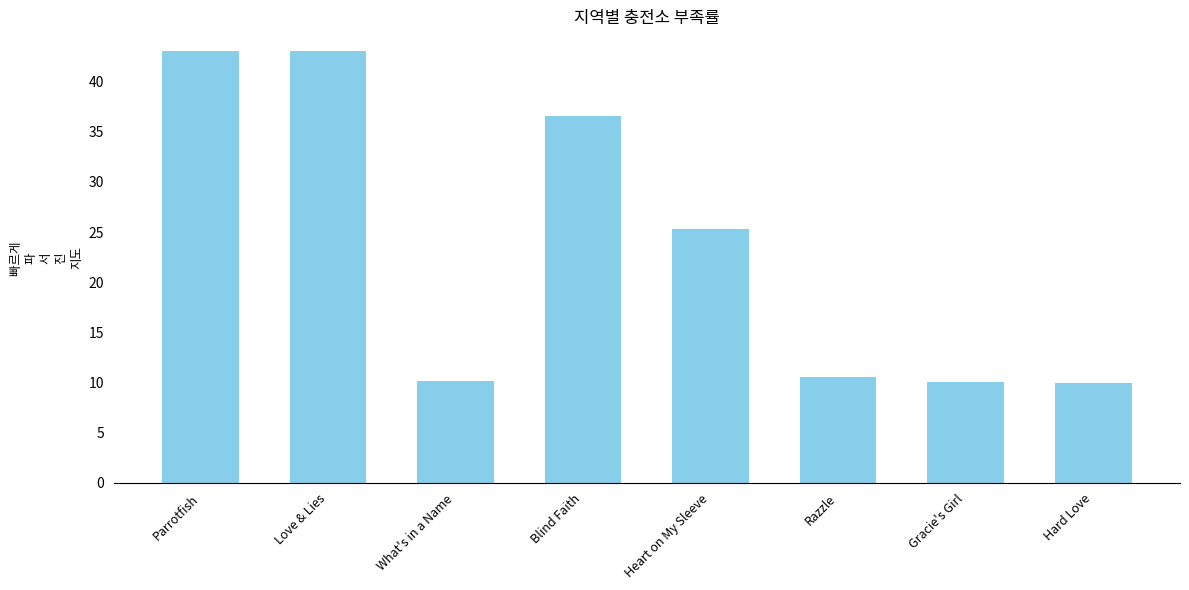

What is the smallest value displayed?

10.0